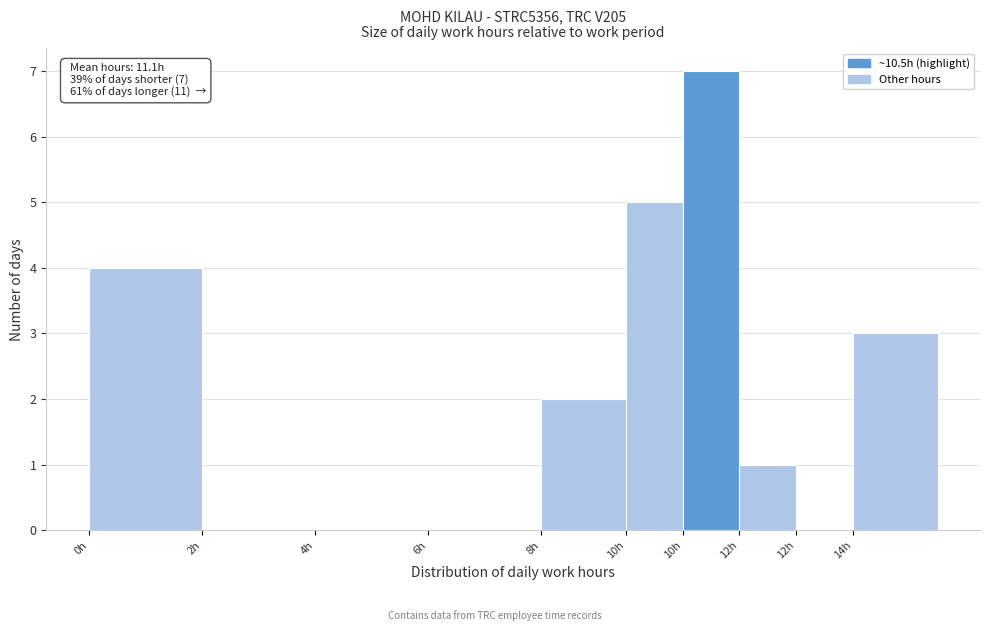

How many data points does each series have?

10